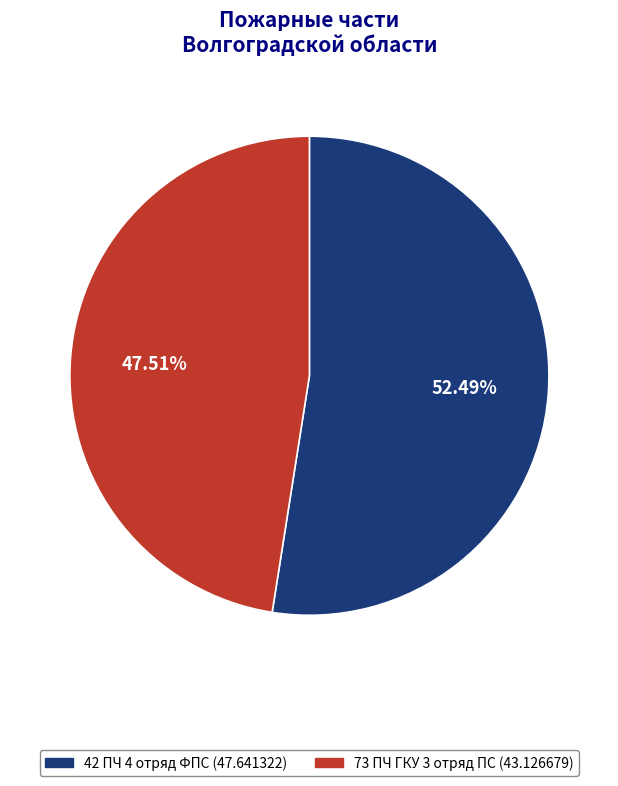

Is it true that 42 ПЧ 4 отряд ФПС is 66% of the pie?

False